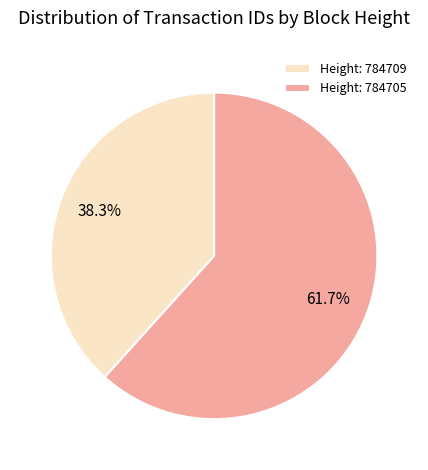

What portion of the pie excludes Height: 784709?

61.7%